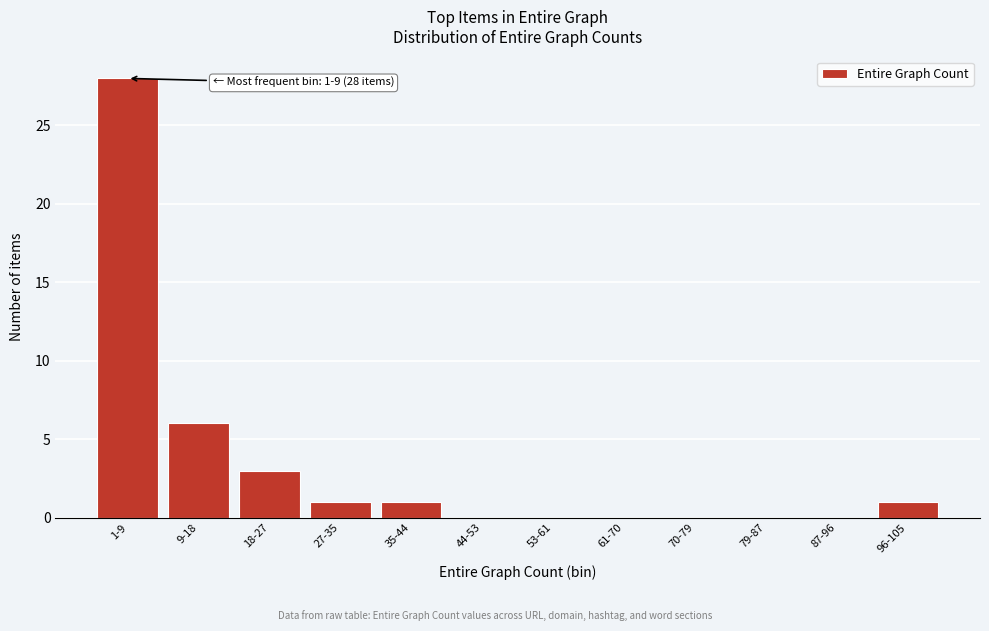

Reading left to right, what are all the values shown in this chart?

1-9=28	9-18=6	18-27=3	27-35=1	35-44=1	44-53=0	53-61=0	61-70=0	70-79=0	79-87=0	87-96=0	96-105=1